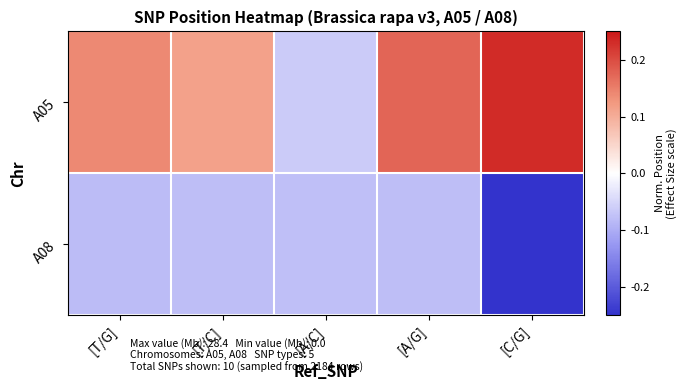

Reading right to left, extract all data points from this chart.

A05: [C/G]=0.2	[A/G]=0.2	[A/C]=-0.1	[T/C]=0.1	[T/G]=0.1
A08: [C/G]=-0.3	[A/G]=-0.1	[A/C]=-0.1	[T/C]=-0.1	[T/G]=-0.1